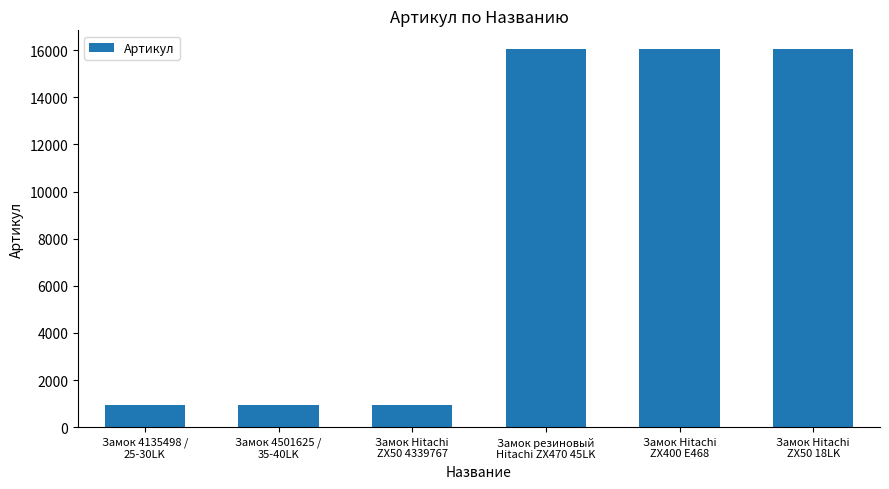

What is the difference between the values at Замок Hitachi
ZX50 4339767 and Замок 4135498 /
25-30LK?

3